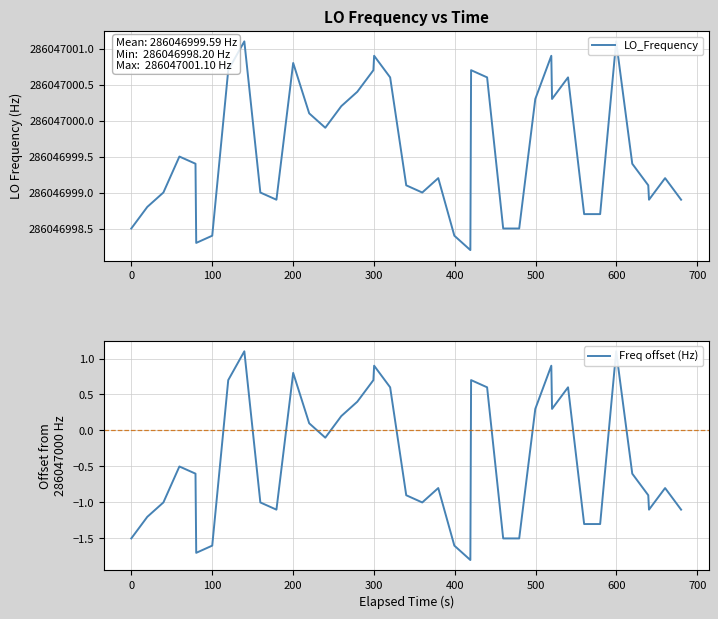

What is the value of the LO_Frequency point at the 33rd from the left?

286046998.7